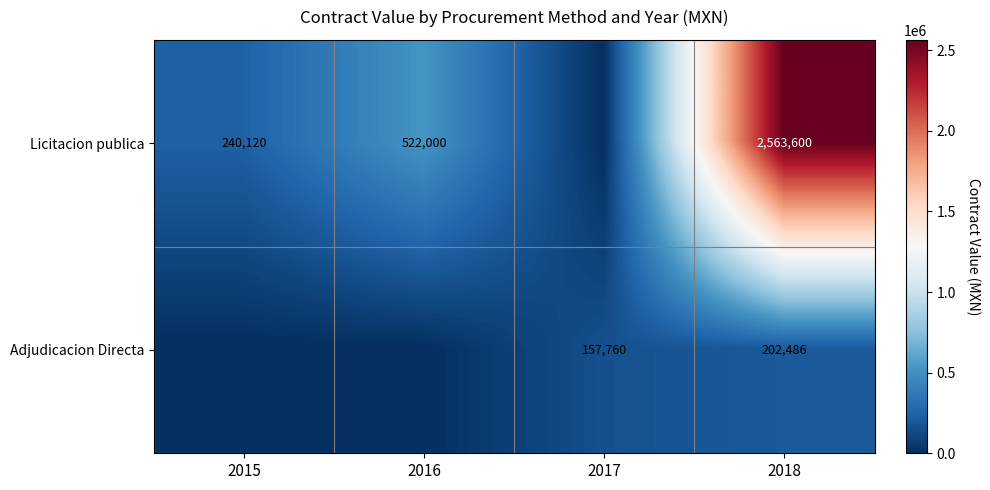

The Licitacion publica series shows 3666159 at 2018. True or false?

False